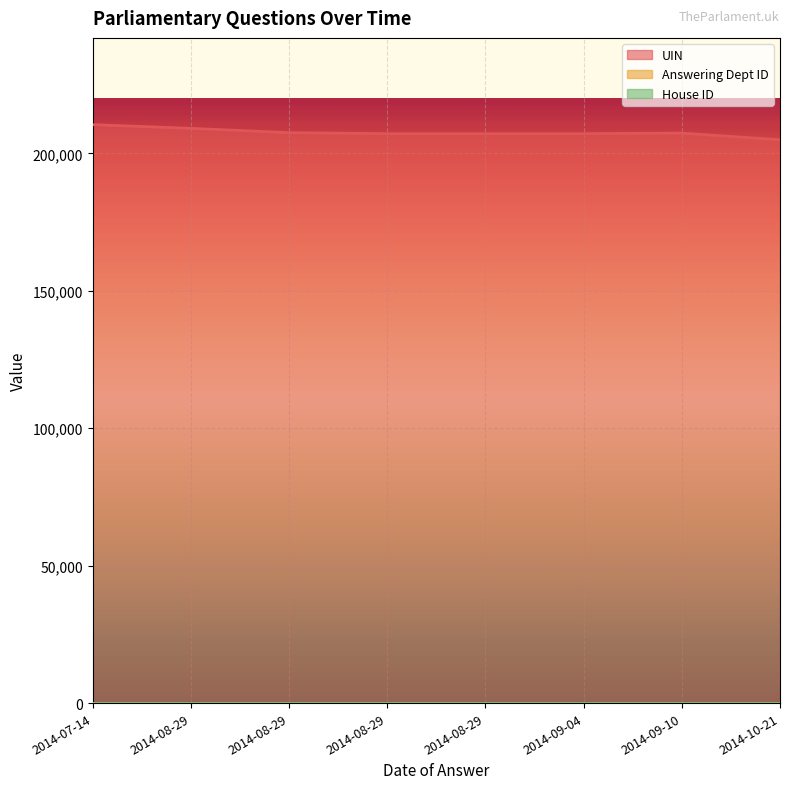

True or false: House ID and UIN cross at least once.

False